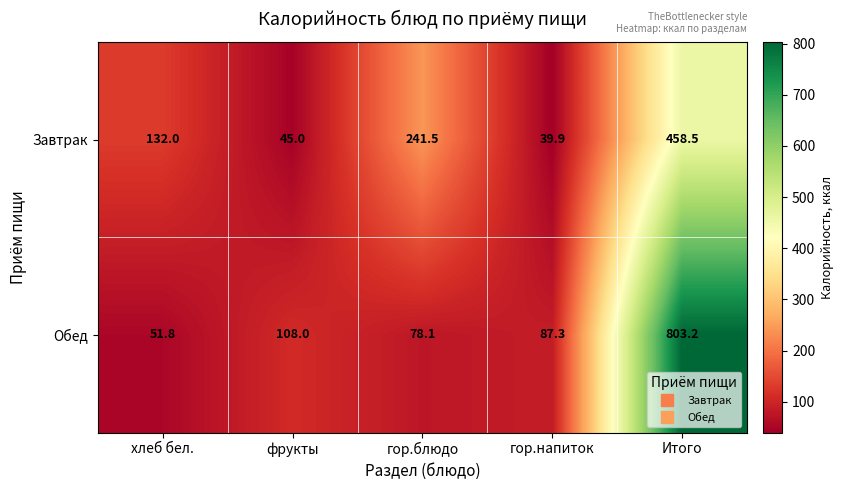

List the series in order of their peak value, lowest first.

Завтрак, Обед